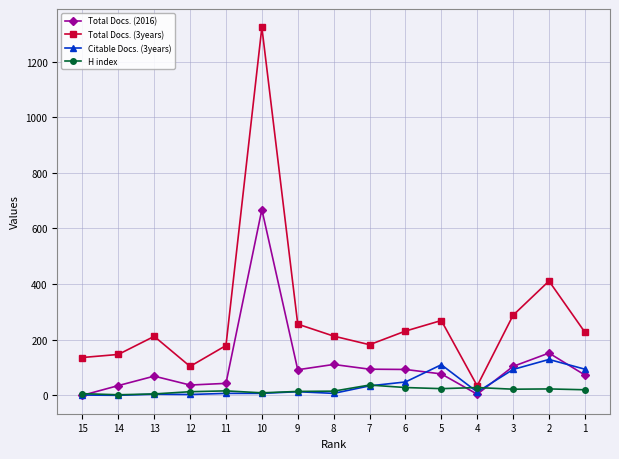

Rank the series by their maximum value, from lowest to highest.

H index, Citable Docs. (3years), Total Docs. (2016), Total Docs. (3years)